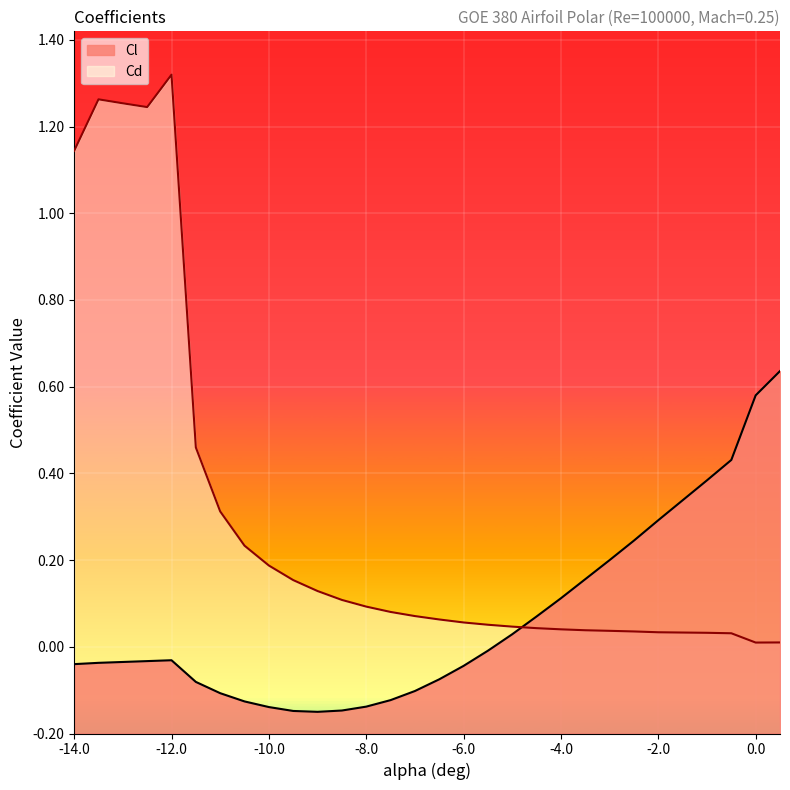

True or false: Cd and Cl intersect in this chart.

True